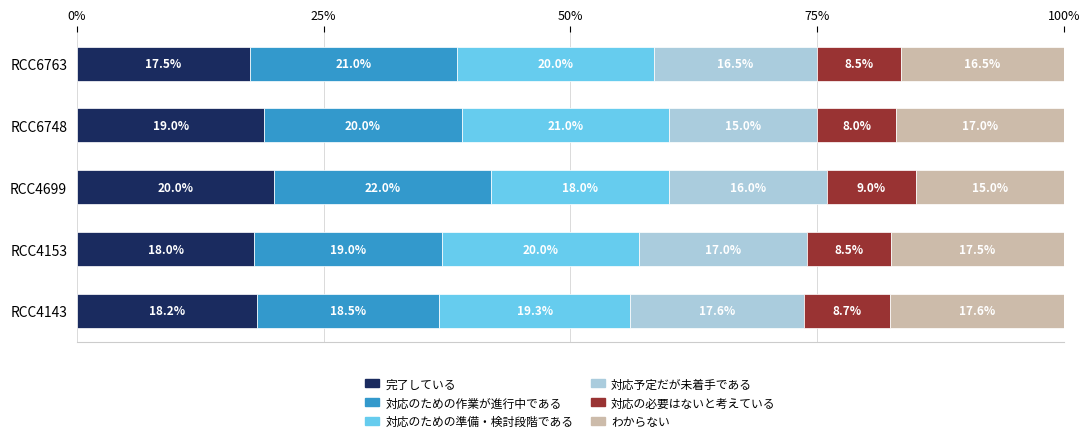

Which category has the lowest value in the 完了している series?

RCC6763